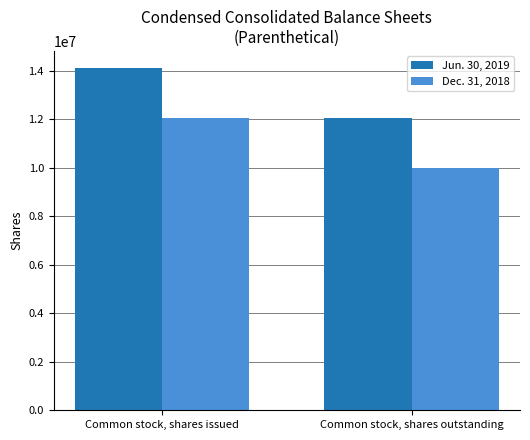

The value of Dec. 31, 2018 at Common stock, shares outstanding is 14724780. True or false?

False